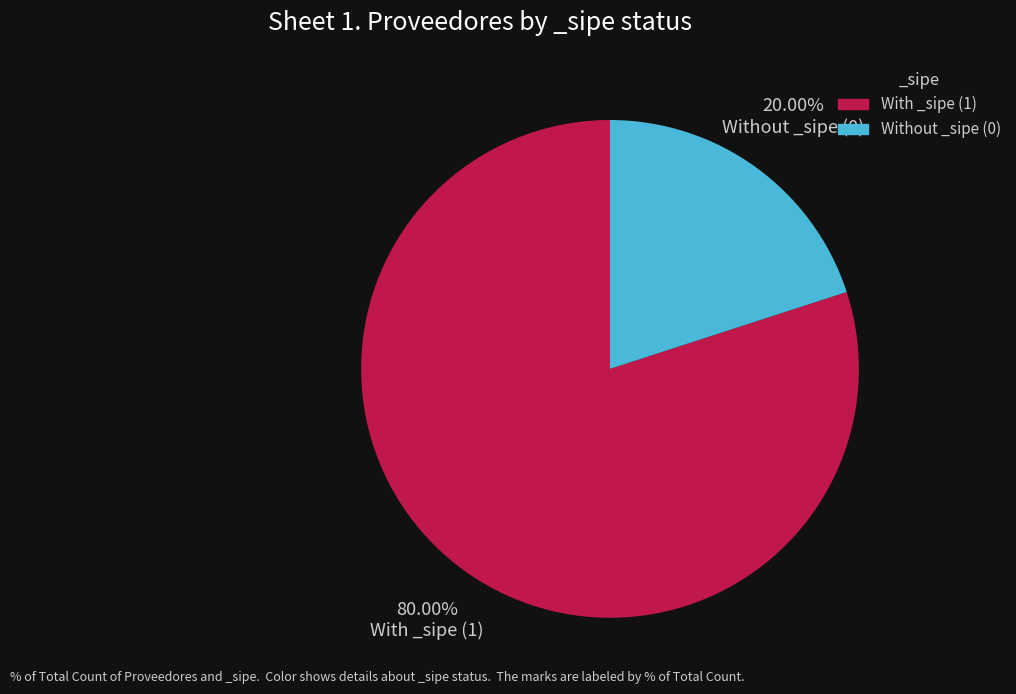

Is there any slice that represents more than half of the pie?

Yes